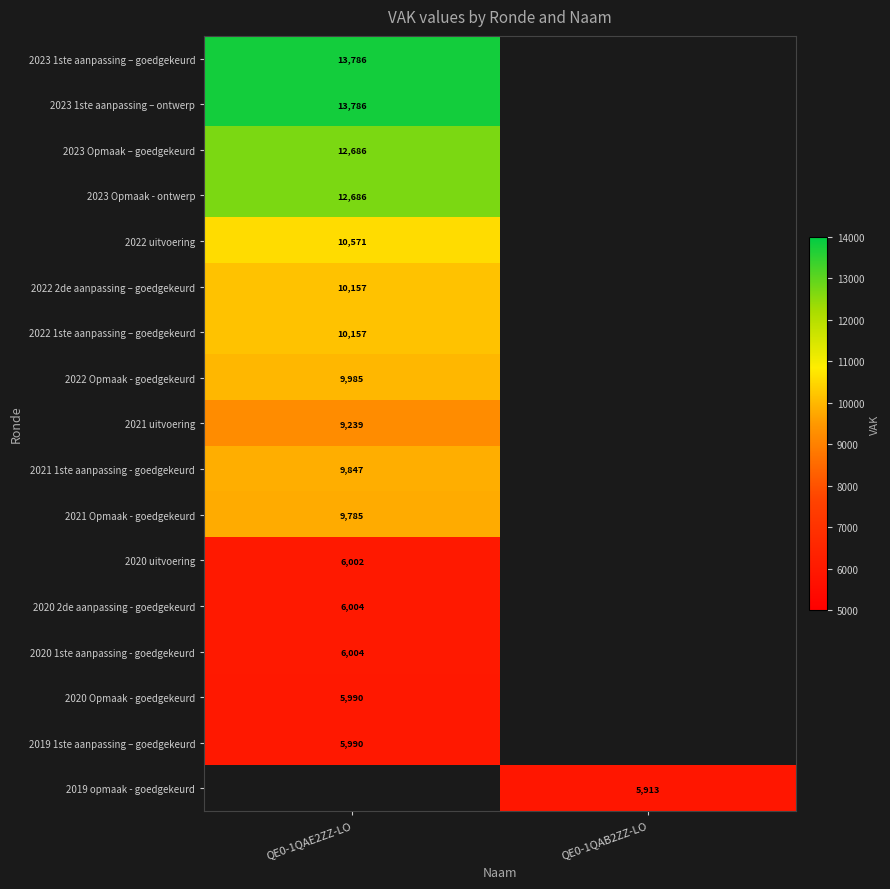

What is the difference between the highest and lowest values at QE0-1QAE2ZZ-LO?

7796.0